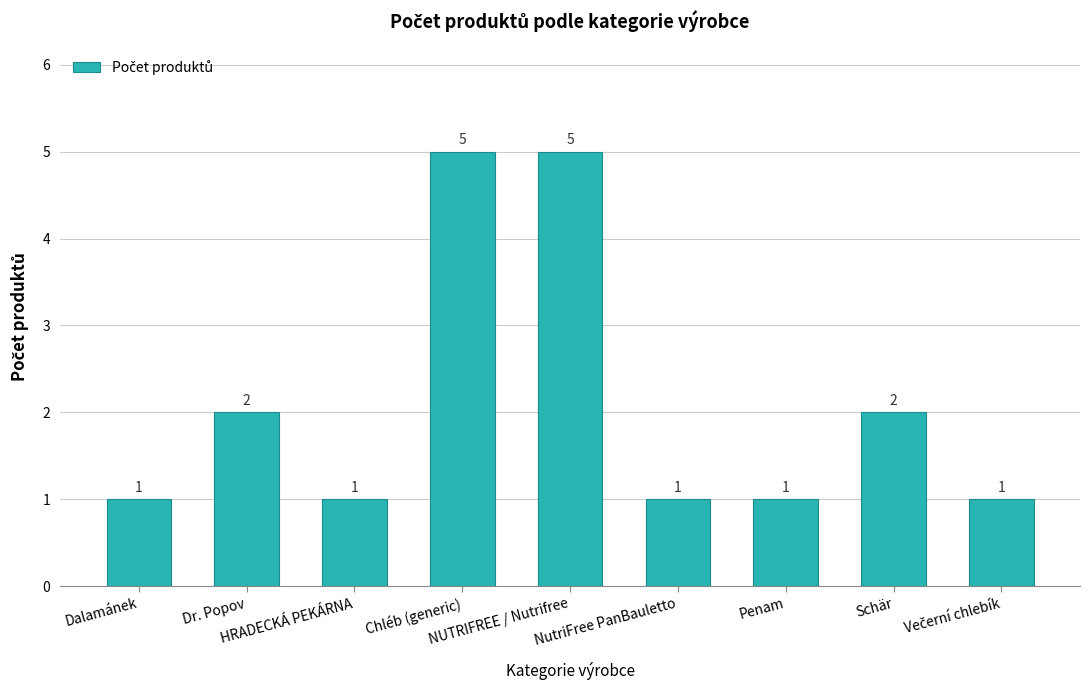

What is the change in value from Dr. Popov to HRADECKÁ PEKÁRNA?

-1